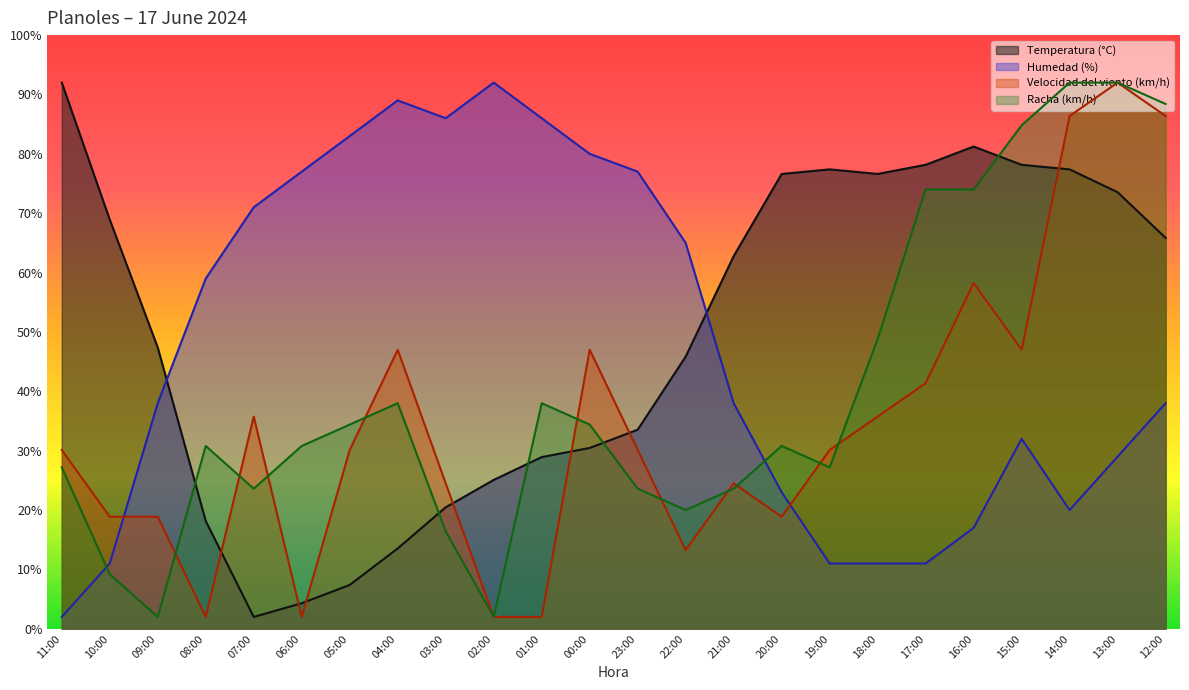

How many data points in Humedad (%) are less than 38?

10